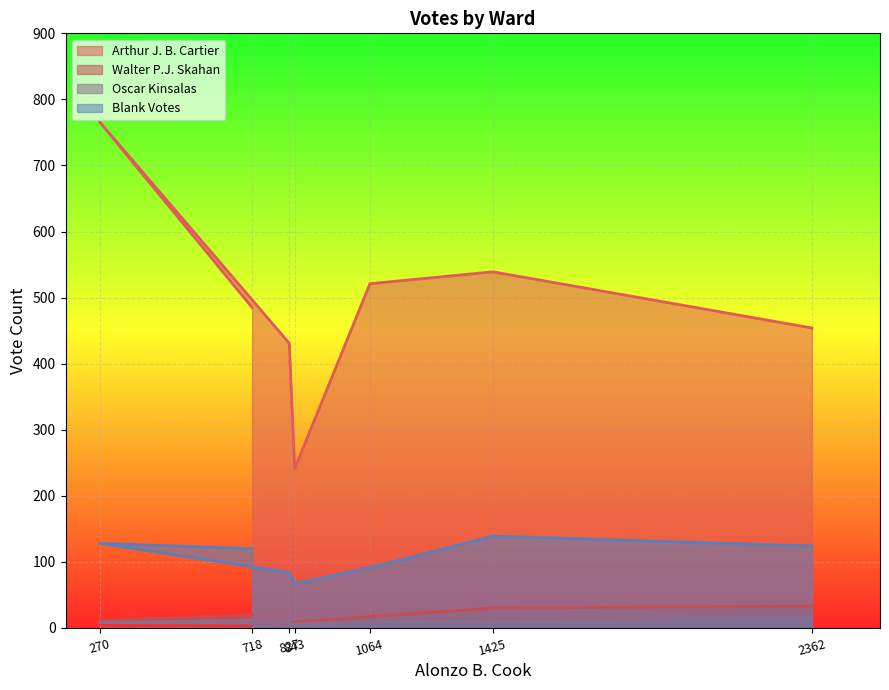

Which series has the largest total across all categories?

Arthur J. B. Cartier